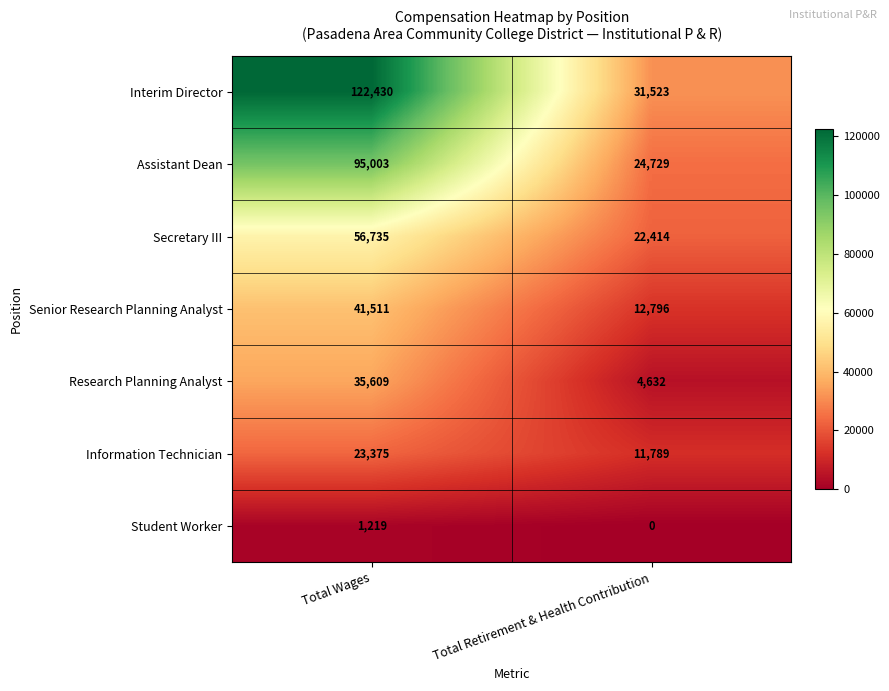

Rank the series at Total Retirement & Health Contribution from lowest to highest value.

Student Worker, Research Planning Analyst, Information Technician, Senior Research Planning Analyst, Secretary III, Assistant Dean, Interim Director